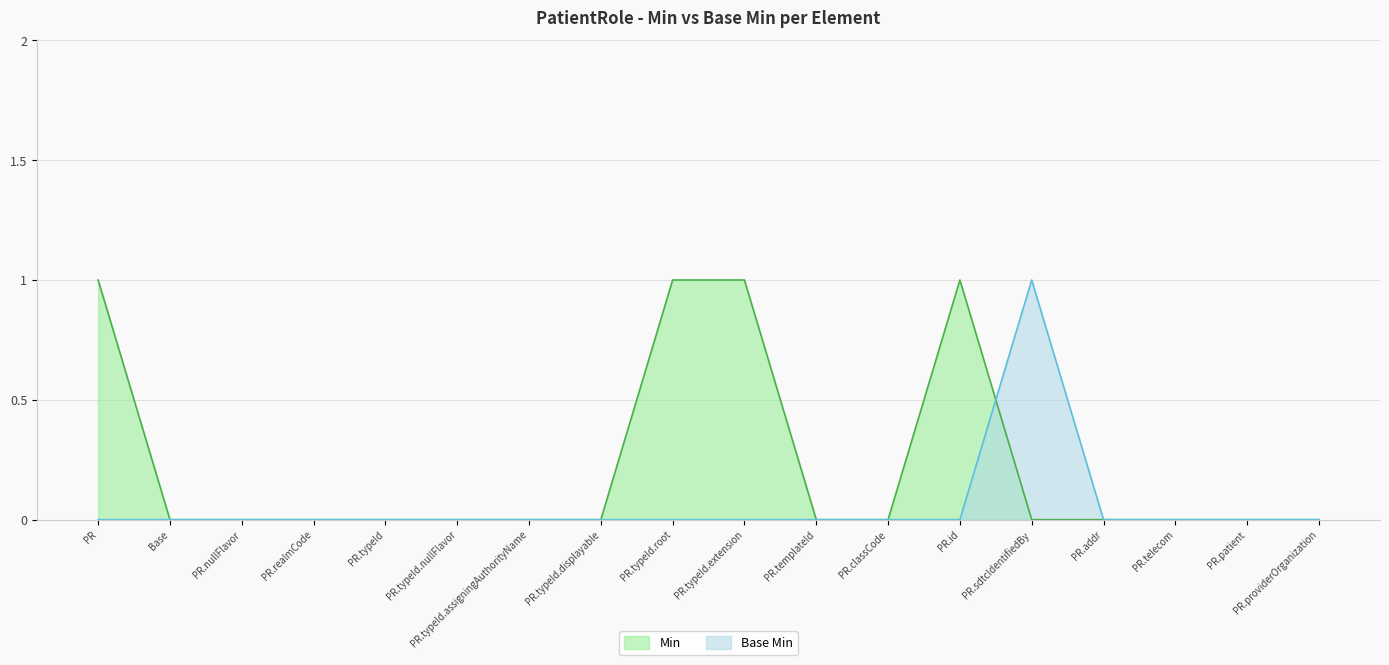

Reading left to right, list all the values displayed in this chart.

Min: PR=1	Base=0	PR.nullFlavor=0	PR.realmCode=0	PR.typeId=0	PR.typeId.nullFlavor=0	PR.typeId.assigningAuthorityName=0	PR.typeId.displayable=0	PR.typeId.root=1	PR.typeId.extension=1	PR.templateId=0	PR.classCode=0	PR.id=1	PR.sdtcIdentifiedBy=0	PR.addr=0	PR.telecom=0	PR.patient=0	PR.providerOrganization=0
Base Min: PR=0	Base=0	PR.nullFlavor=0	PR.realmCode=0	PR.typeId=0	PR.typeId.nullFlavor=0	PR.typeId.assigningAuthorityName=0	PR.typeId.displayable=0	PR.typeId.root=0	PR.typeId.extension=0	PR.templateId=0	PR.classCode=0	PR.id=0	PR.sdtcIdentifiedBy=1	PR.addr=0	PR.telecom=0	PR.patient=0	PR.providerOrganization=0